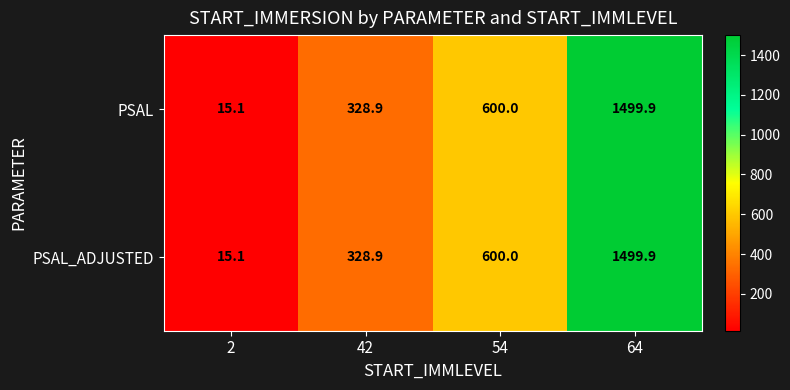

What is the smallest value displayed?

15.1